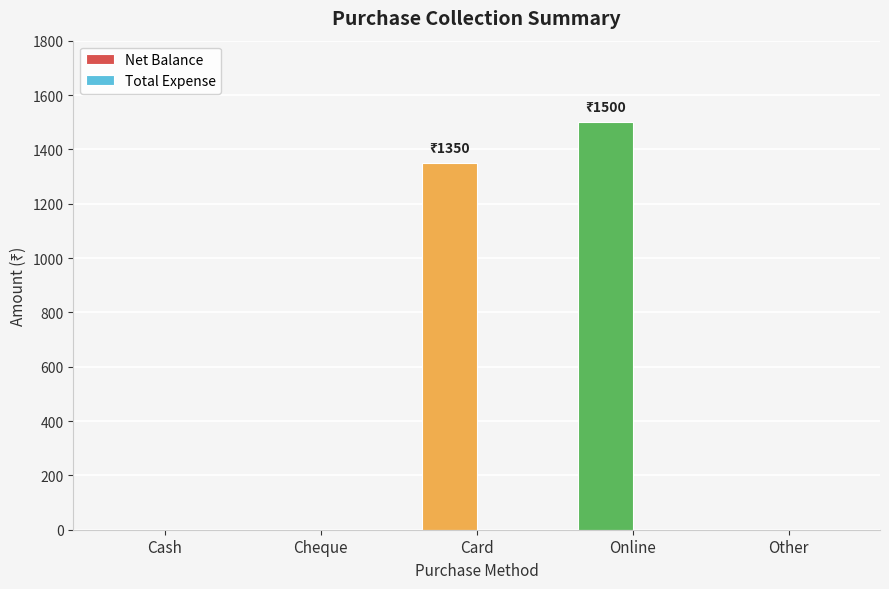

What are all the series names shown in the legend?

Net Balance, Total Expense